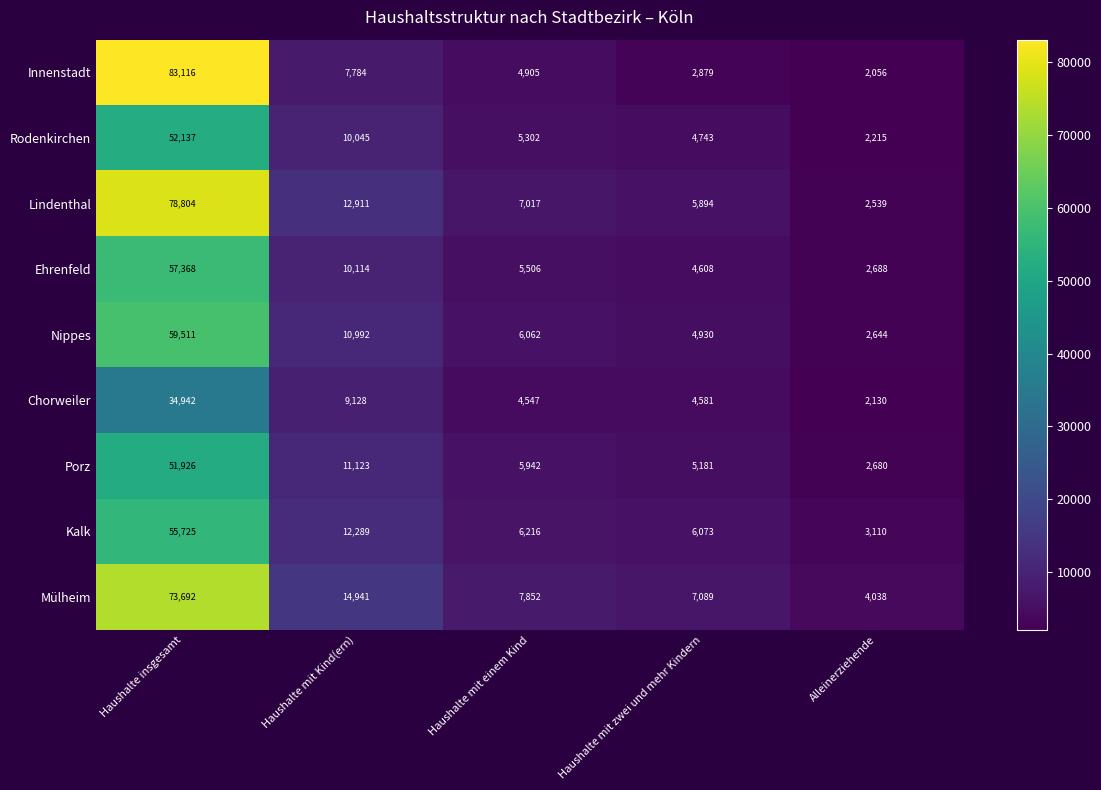

What is the spread (max minus min) of values at Haushalte insgesamt?

48174